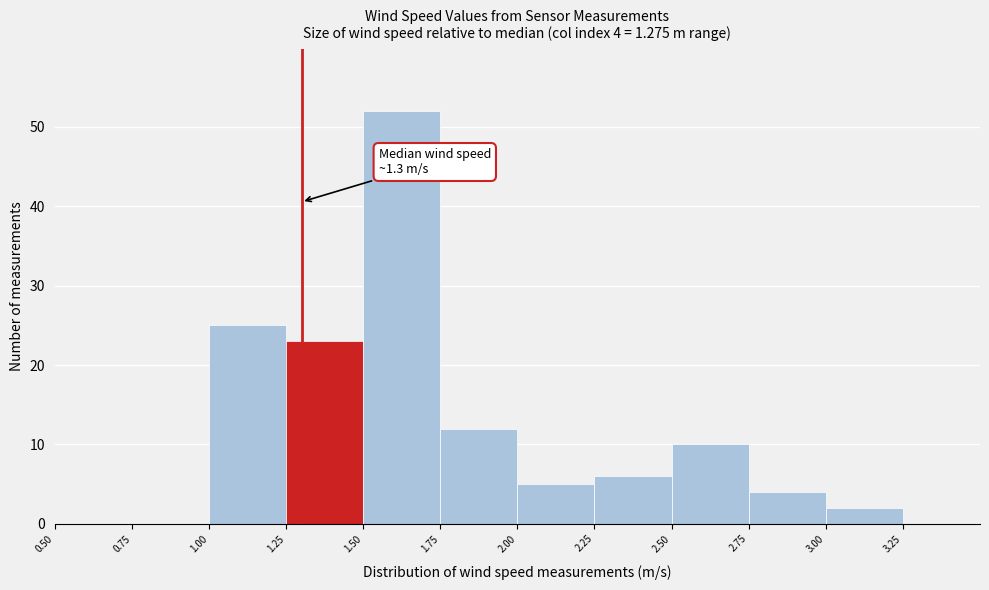

Over which range of the x-axis is the bar tallest?

1.50 to 1.75